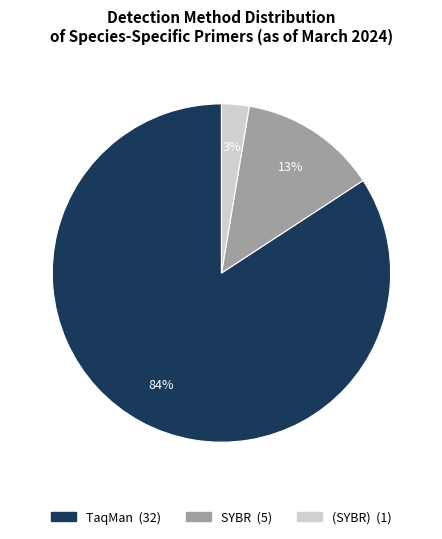

Rank the categories by value from highest to lowest.

TaqMan, SYBR, (SYBR)